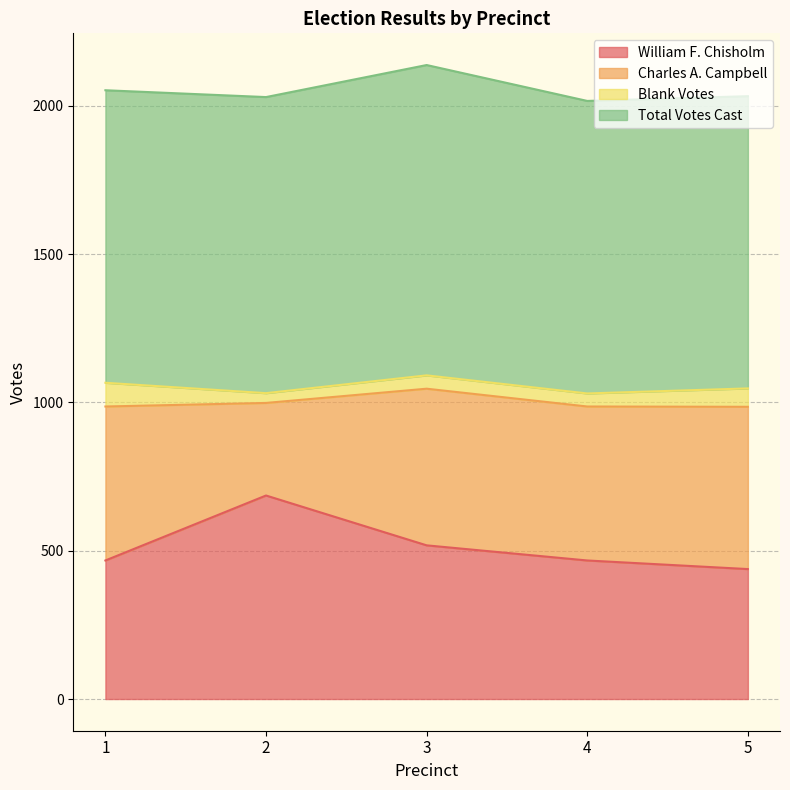

Does the chart display data point markers on the line(s)?

No